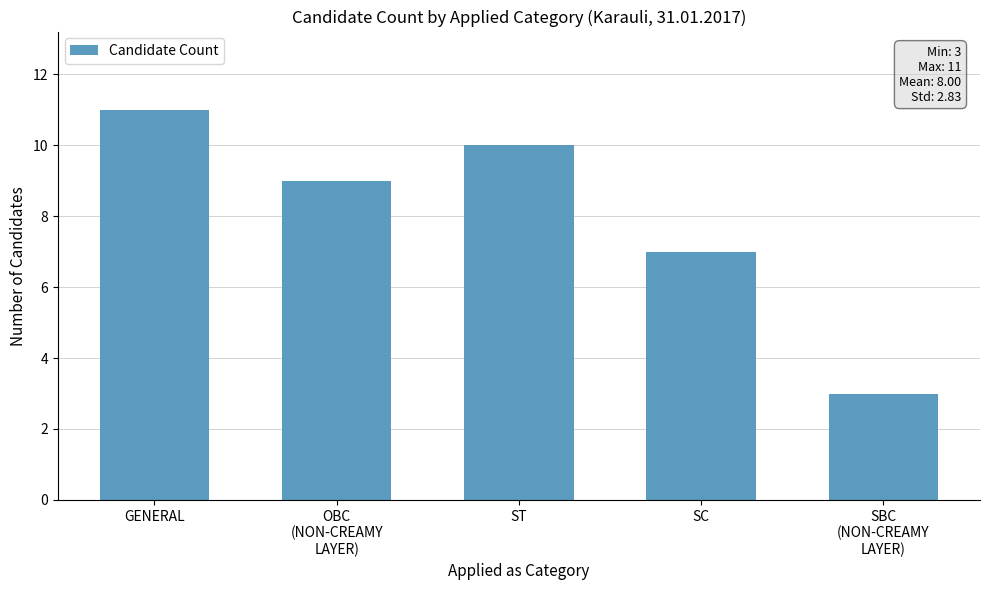

Are the bars grouped side by side (vs. stacked)?

No